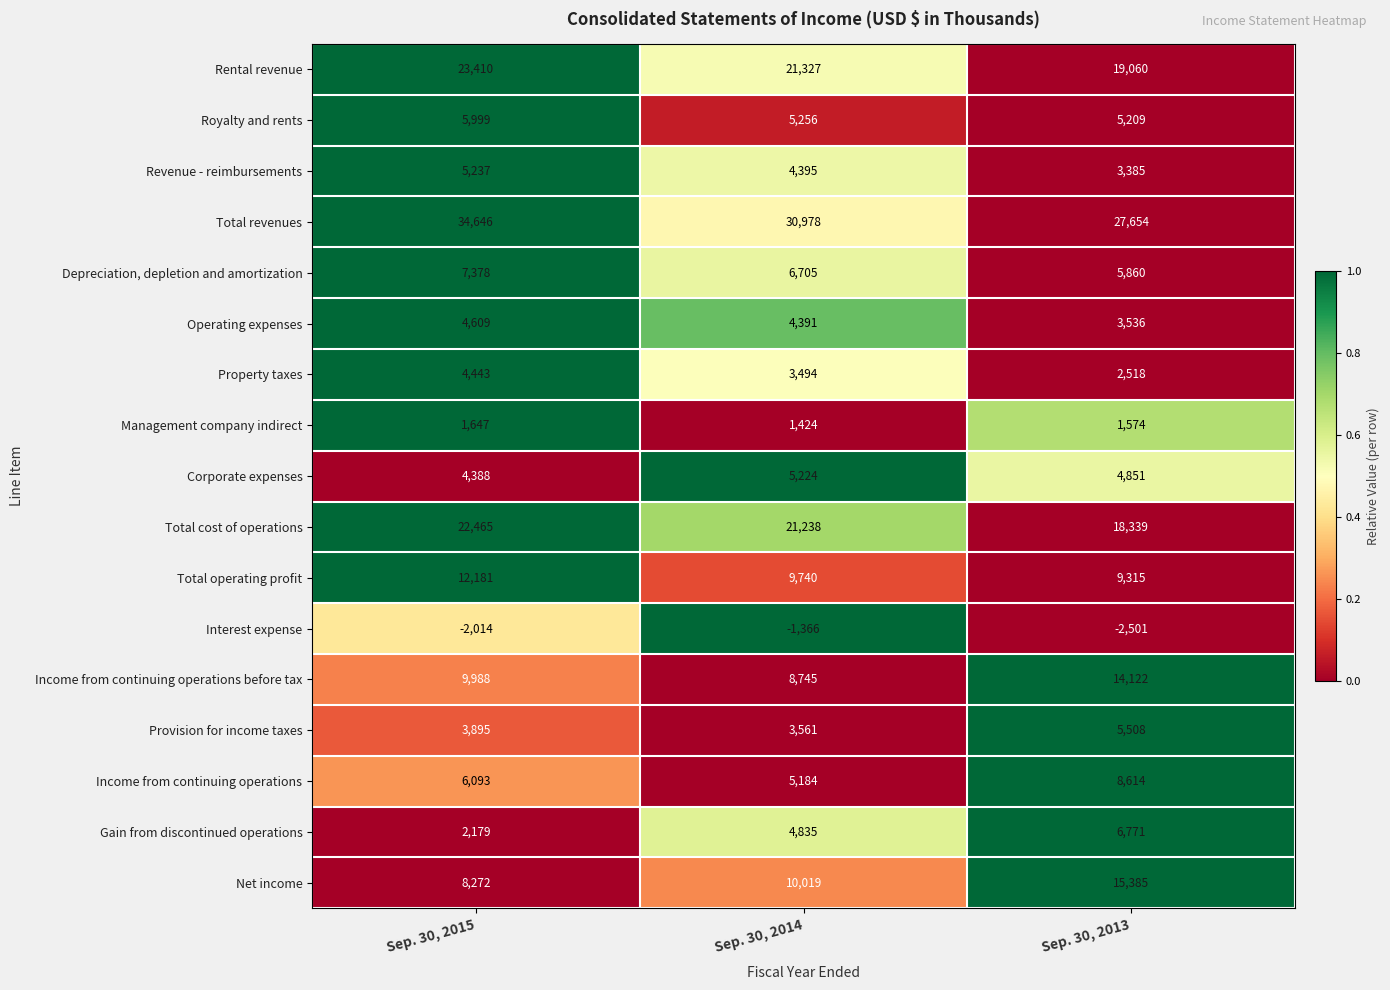

What is the maximum value shown in the chart?

34646